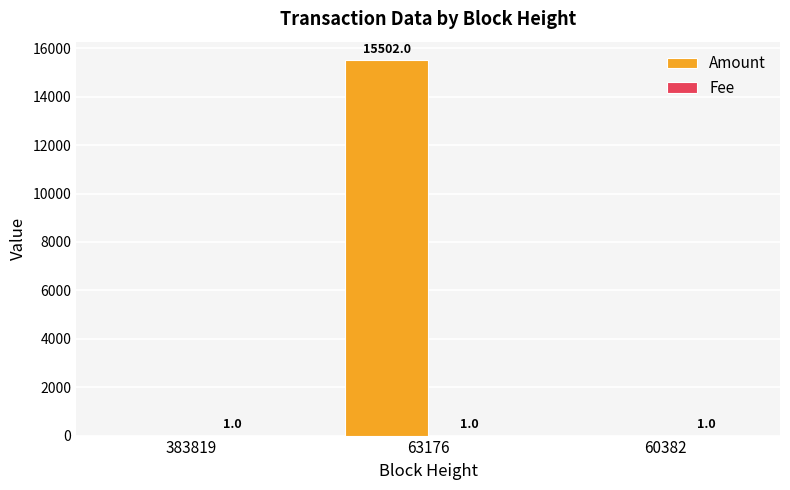

Between 63176 and 60382, which series saw the biggest shift?

Amount